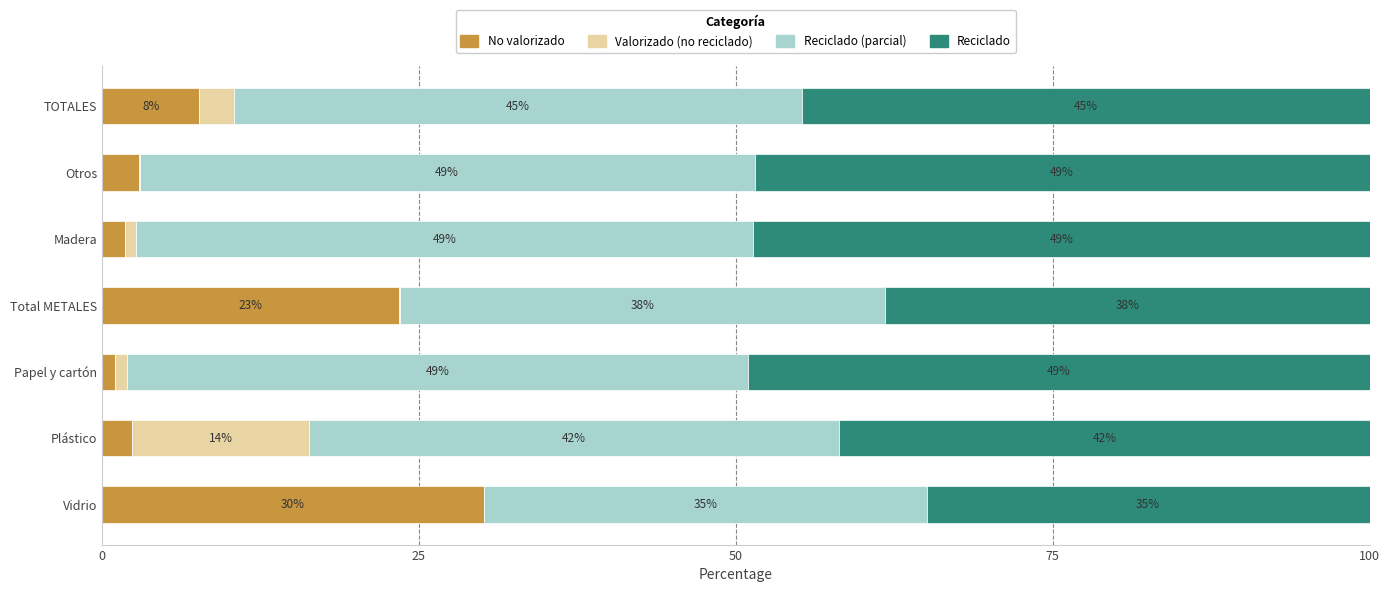

What is the approximate value of No valorizado at Otros?

2.9